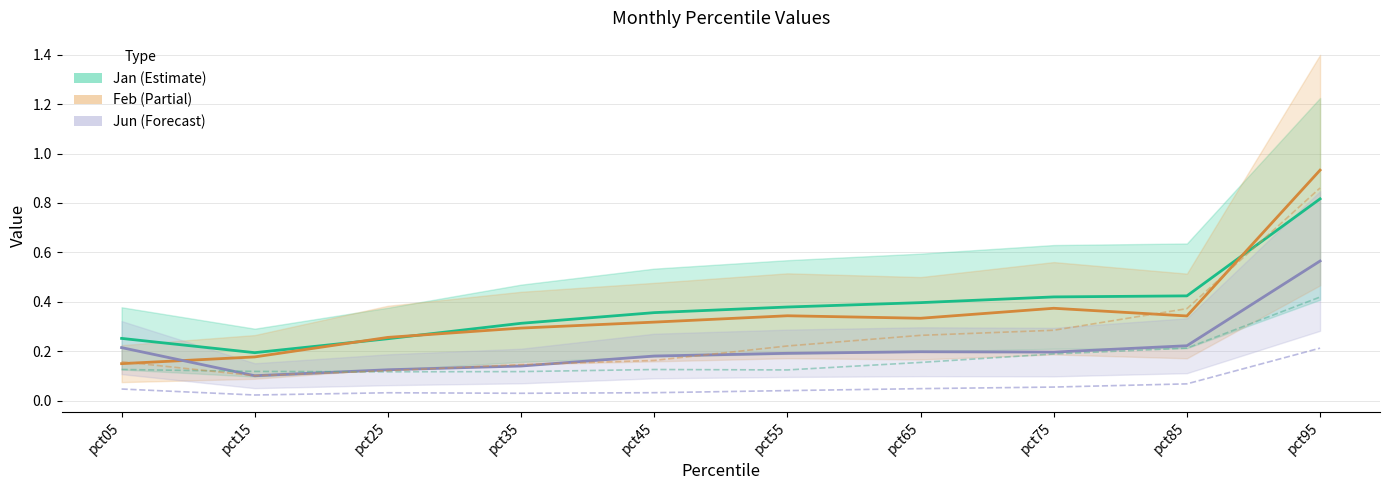

At which category does the chart reach its peak across all series?

pct95